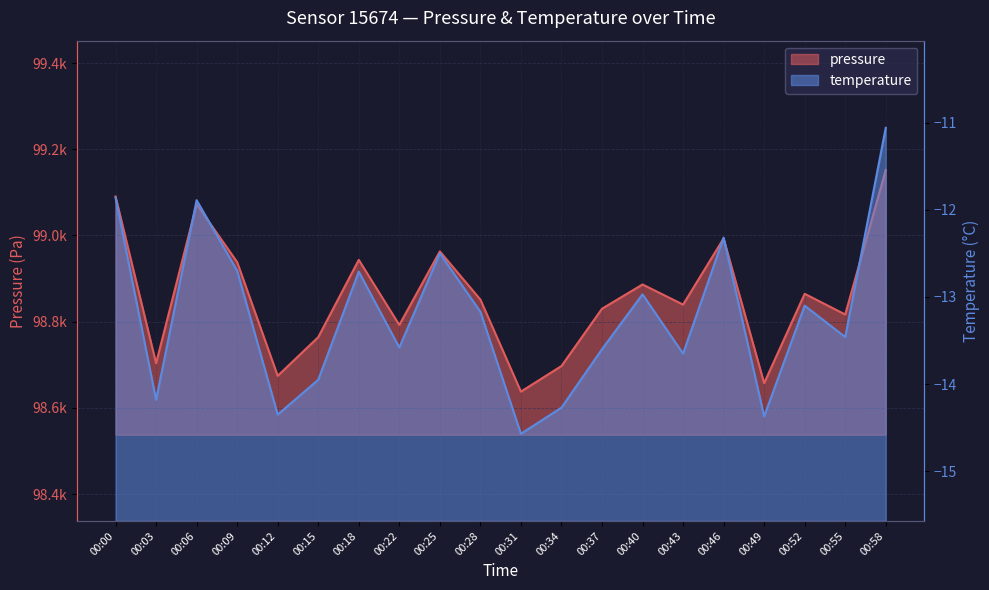

True or false: pressure and temperature intersect in this chart.

False